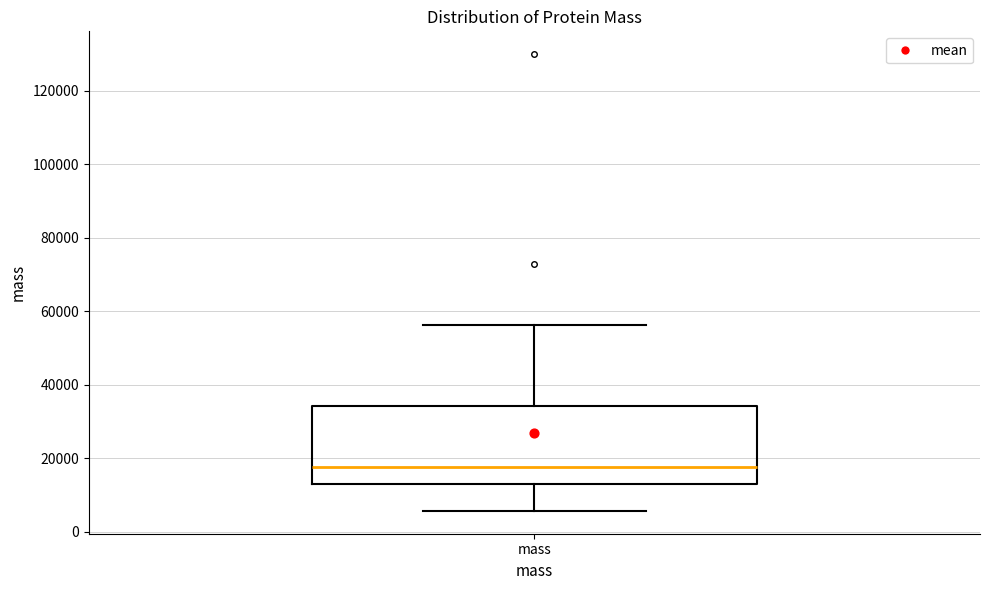

Read this box plot against the y-axis: the position of the median line, the range covered by the box, and the ends of both whiskers. The values are not printed on the chart, so give them approximately, as read against the axis.

median 18000, box 14000 to 34000, whiskers 6000 to 56000